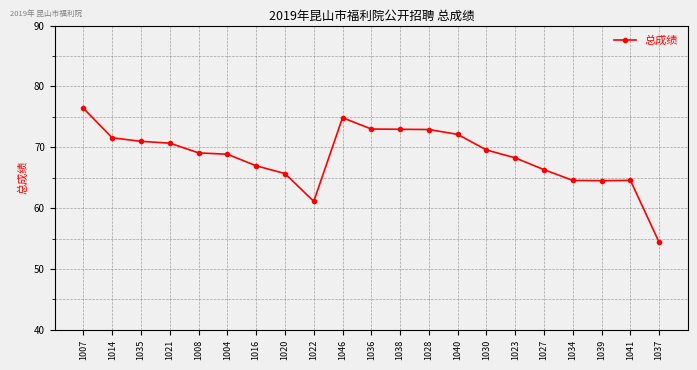

Does the chart have visible grid lines?

Yes